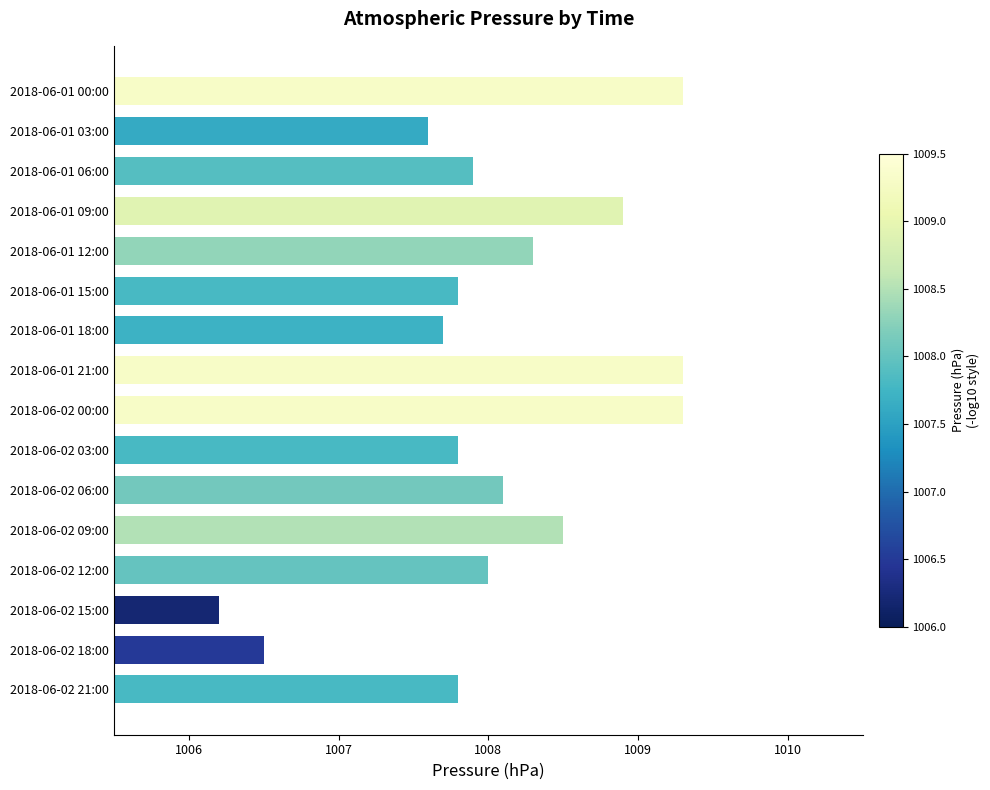

What is the smallest value displayed?

1006.2